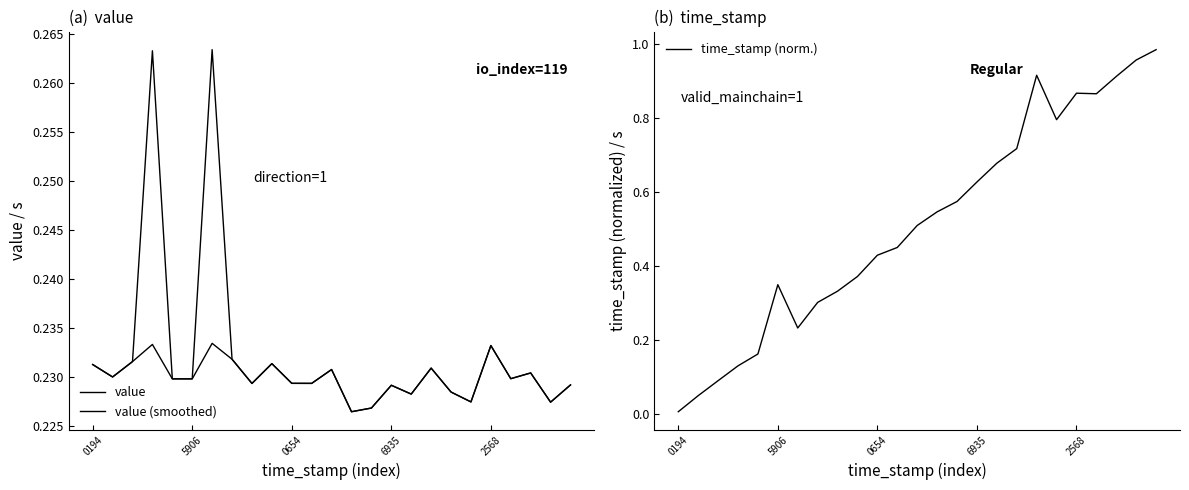

At which category does the chart reach its peak across all series?

24